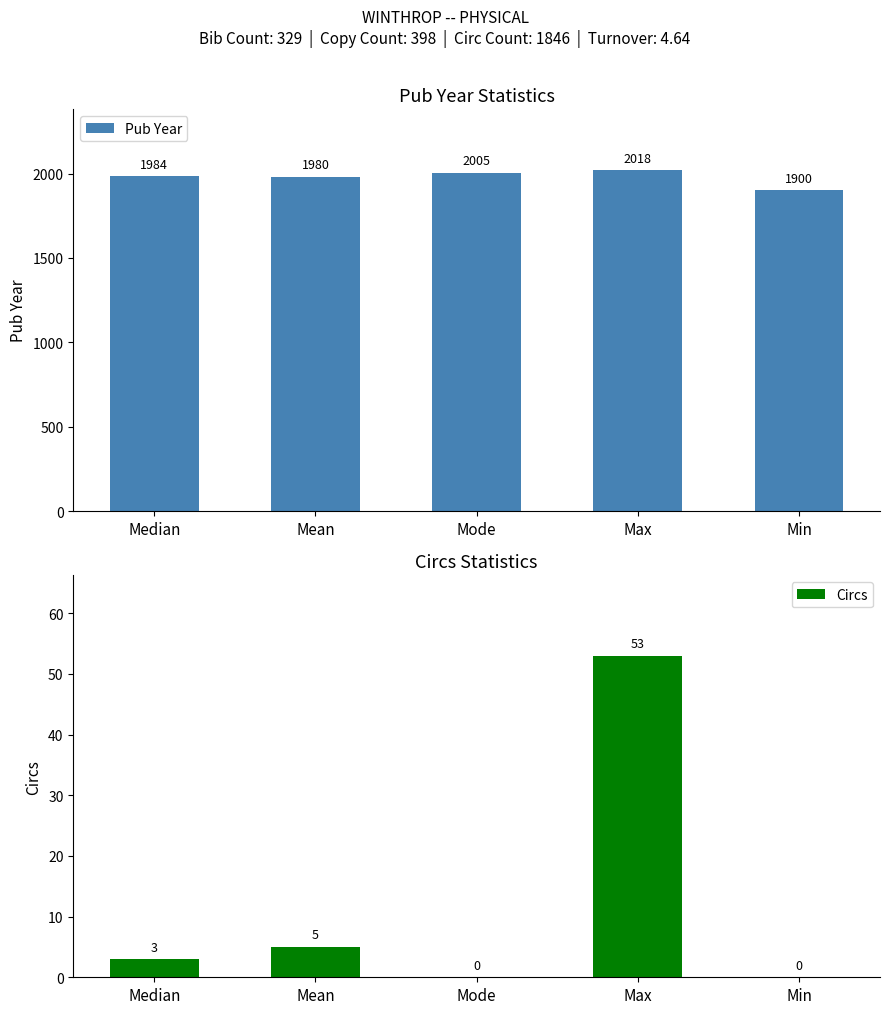

Reading left to right, what are all the values shown in this chart?

Pub Year: 1984	1980	2005	2018	1900
Circs: 3	5	0	53	0